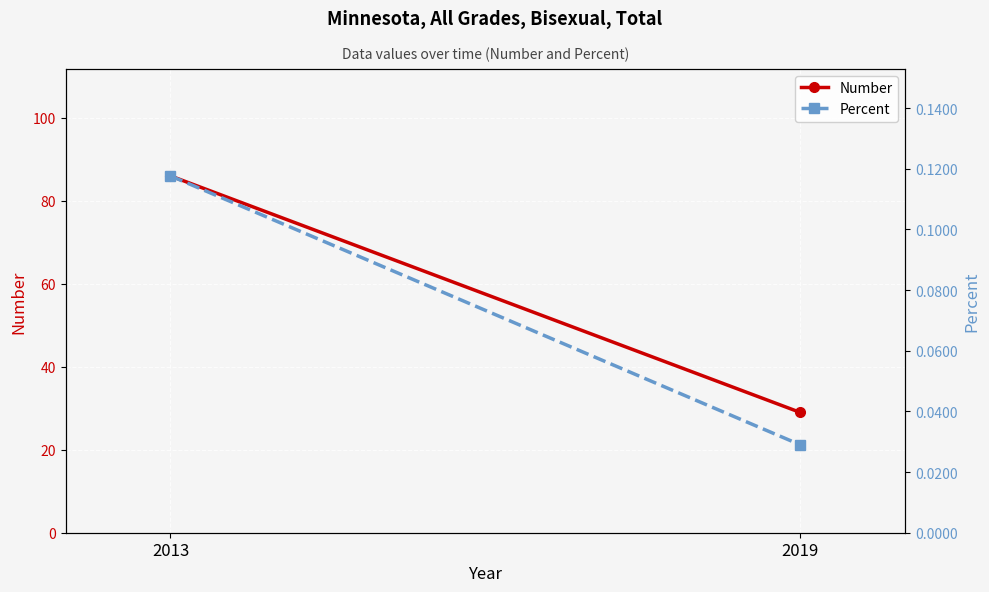

What are all the series names shown in the legend?

Number, Percent